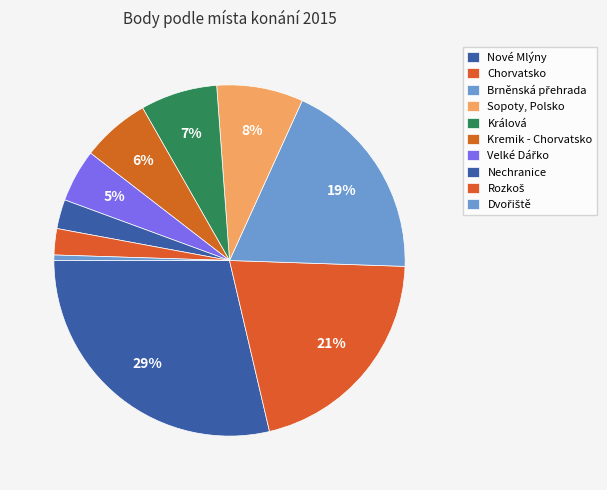

How many slices are in this pie chart?

10